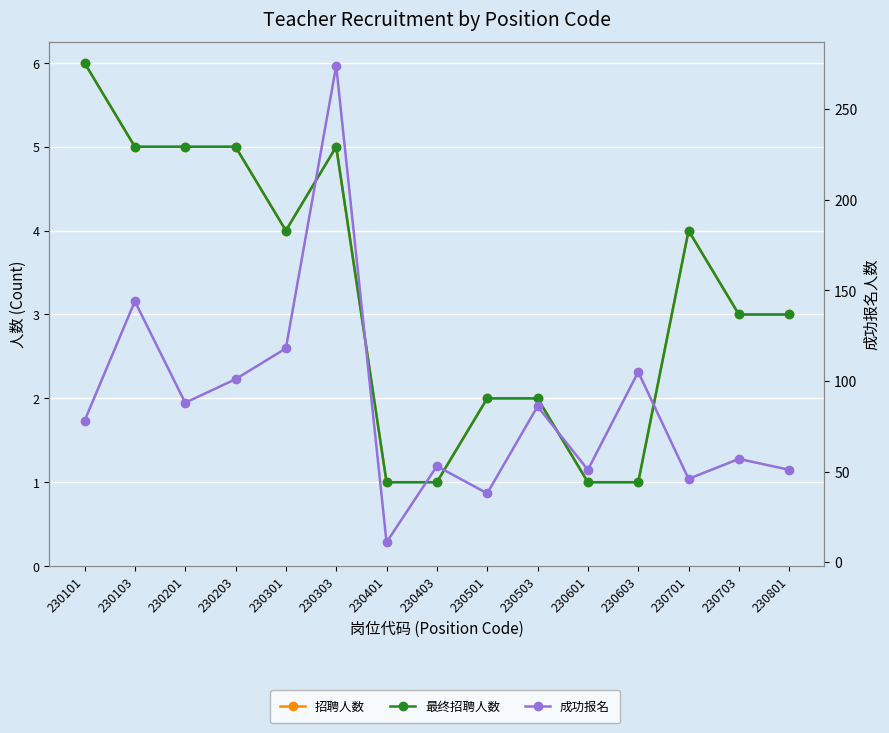

Read the 成功报名 value at 230503, to the nearest 50.

100